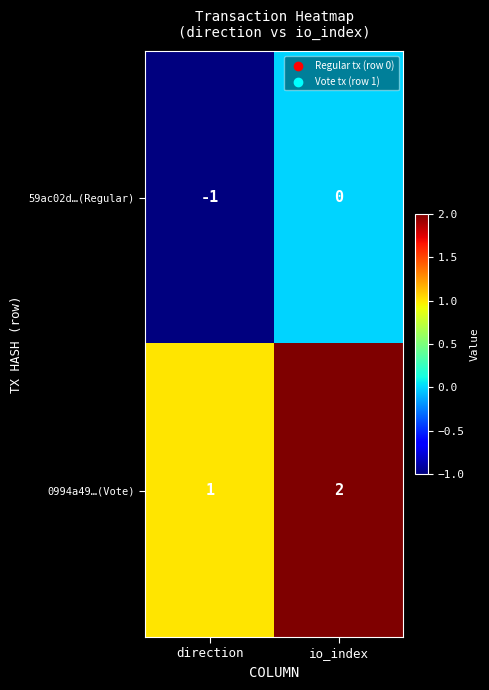

Reading left to right, extract all data points from this chart.

59ac02d…(Regular): direction=-1	io_index=0
0994a49…(Vote): direction=1	io_index=2